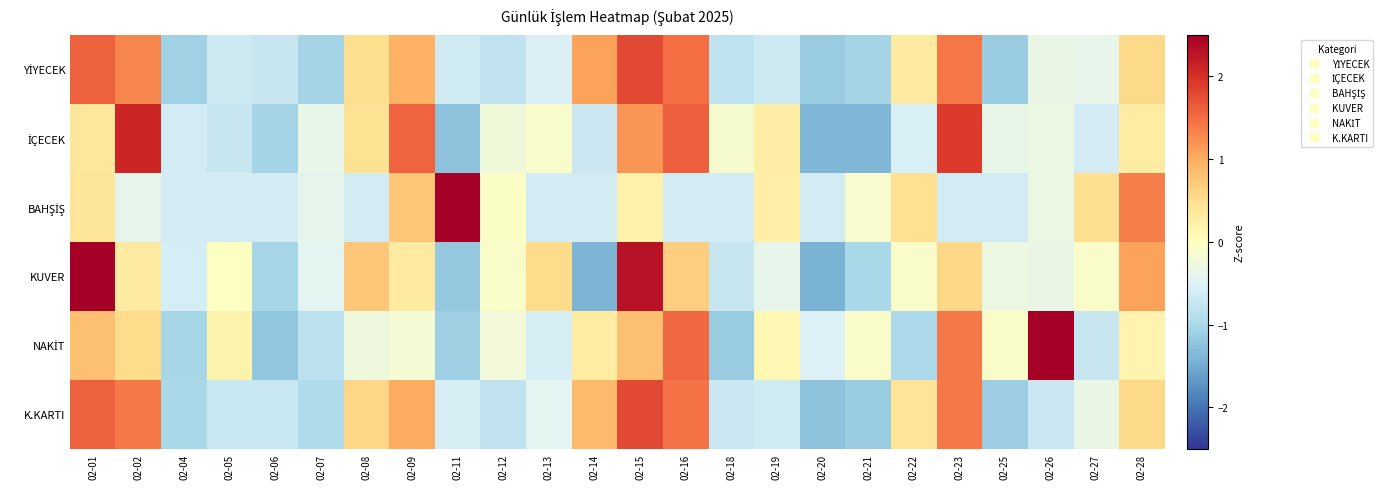

At which category does the chart reach its peak across all series?

02-11